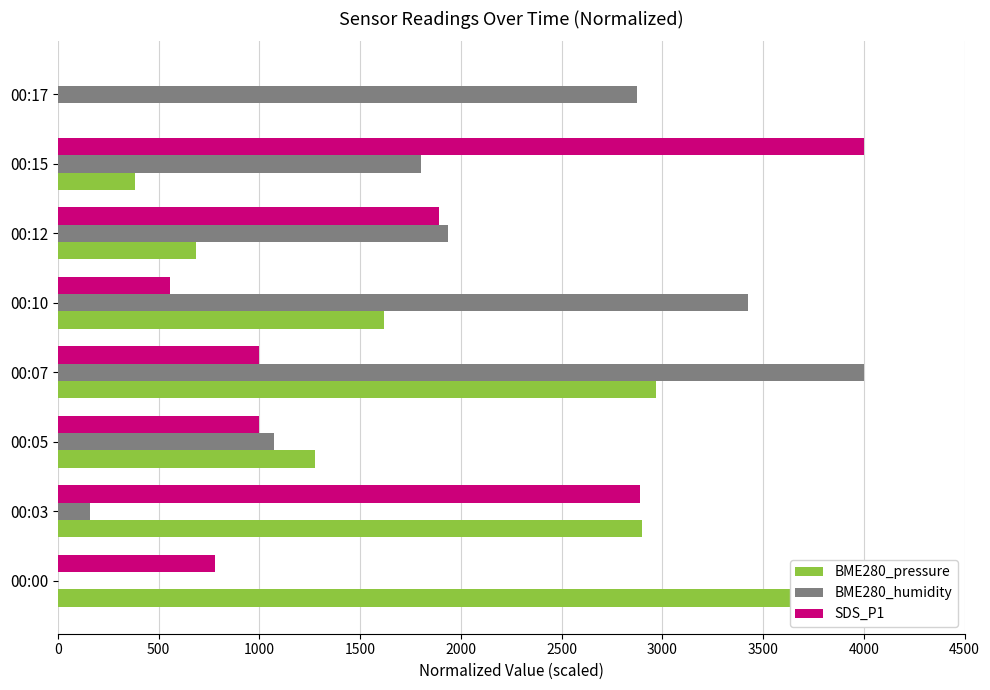

What position from the right is 2000?

3